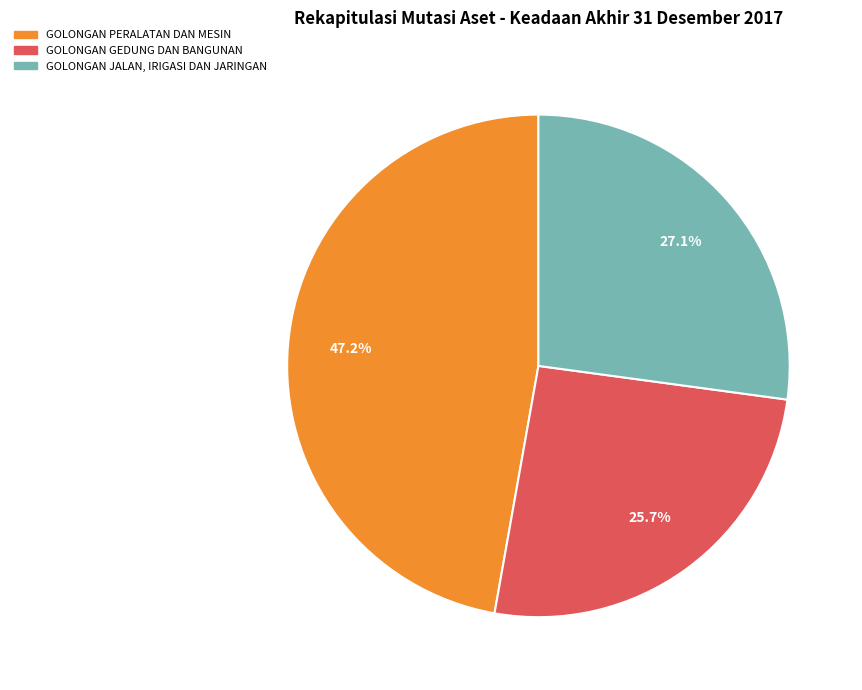

Does any single category account for the majority?

No